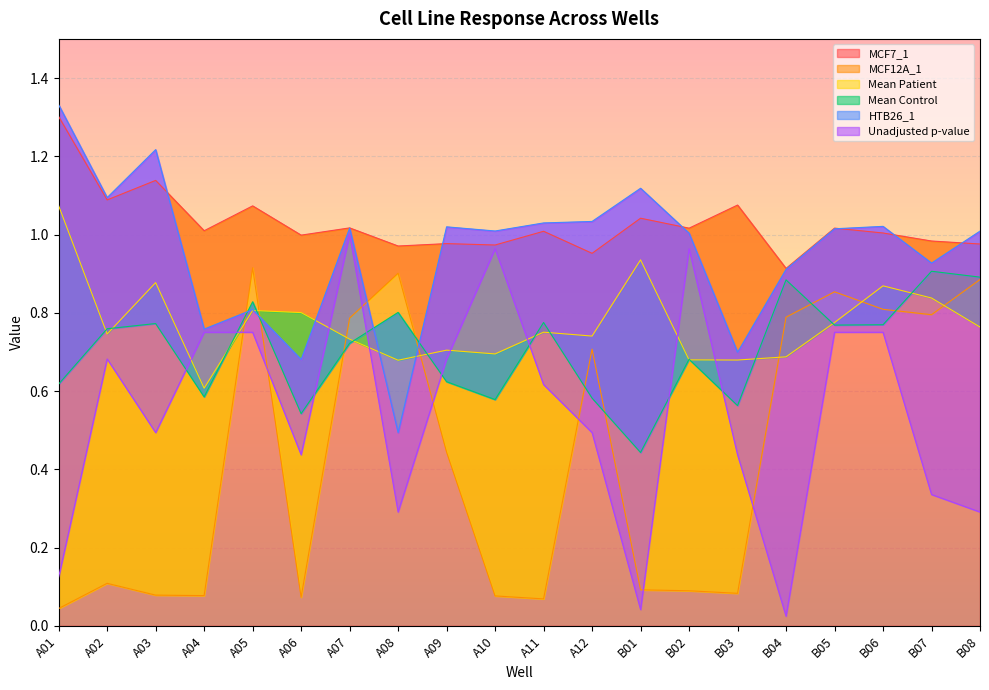

Which has a higher value, B07 or A04?

A04